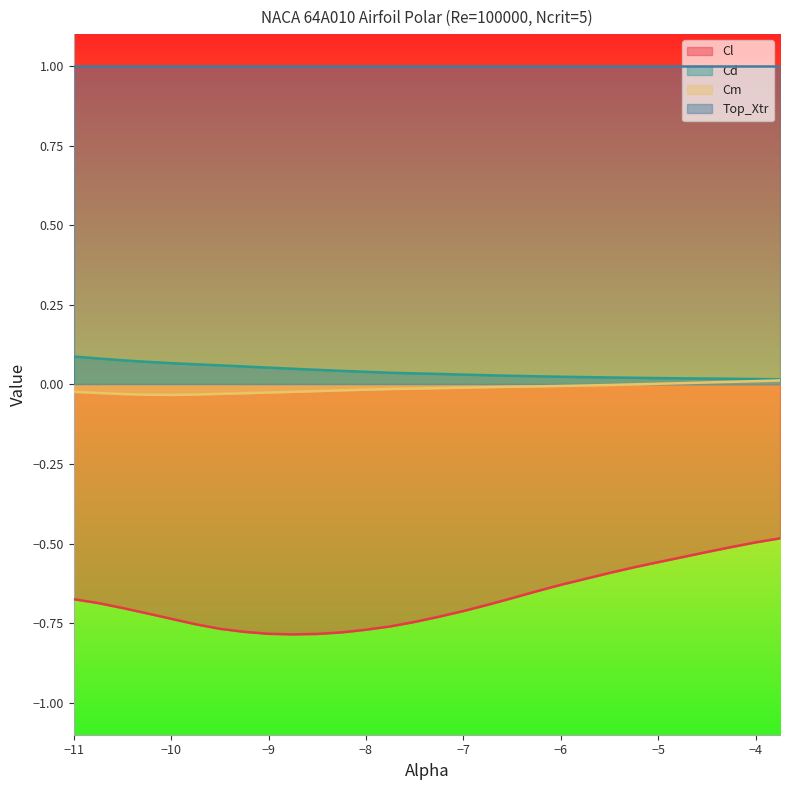

Is it true that Cd equals 0.1 at −7?

False